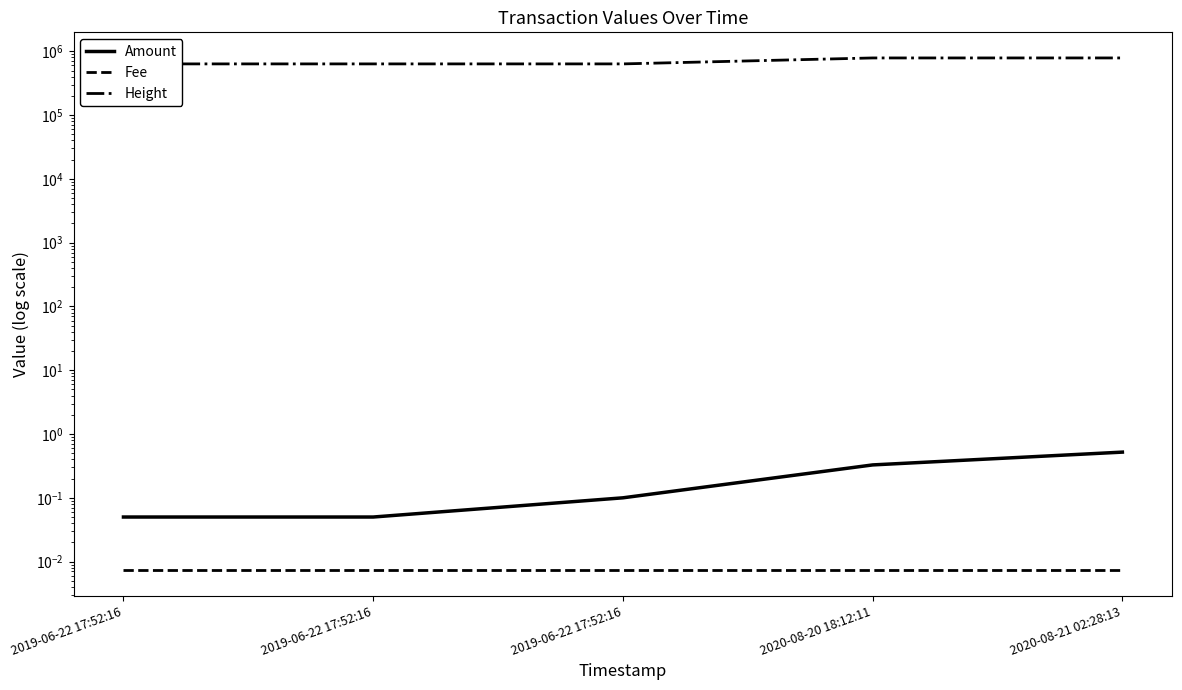

What is the label of the 5th point from the left?

2020-08-21 02:28:13